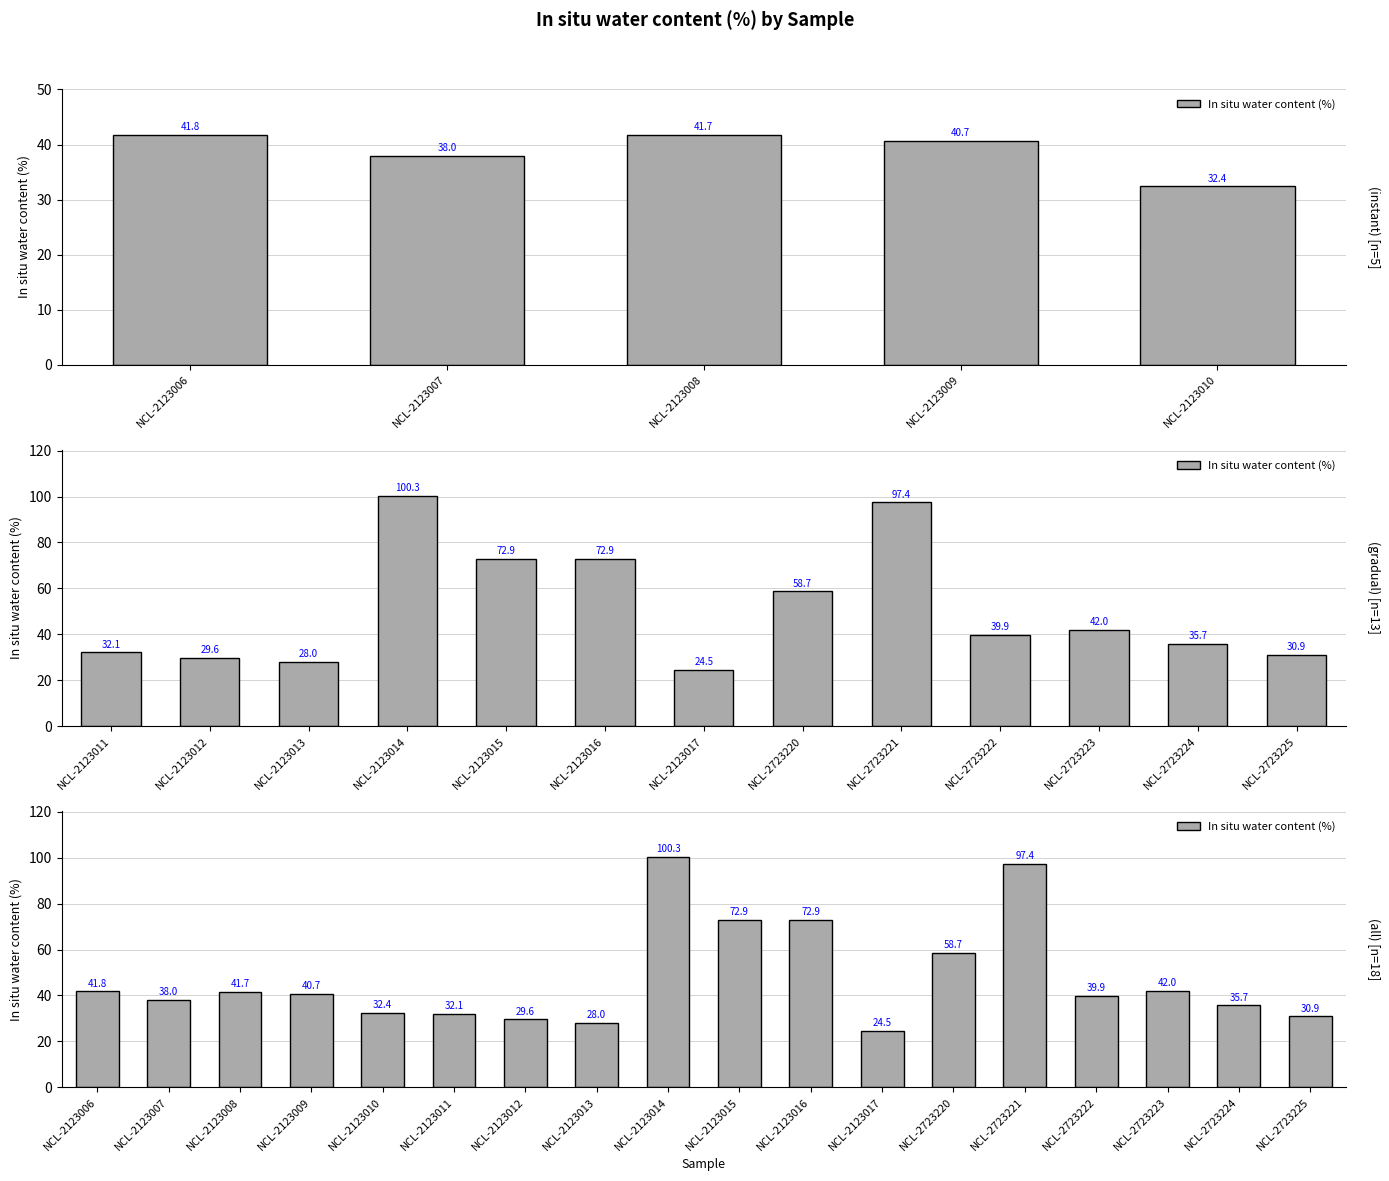

What is the label of the 17th bar from the right?

NCL-2123007